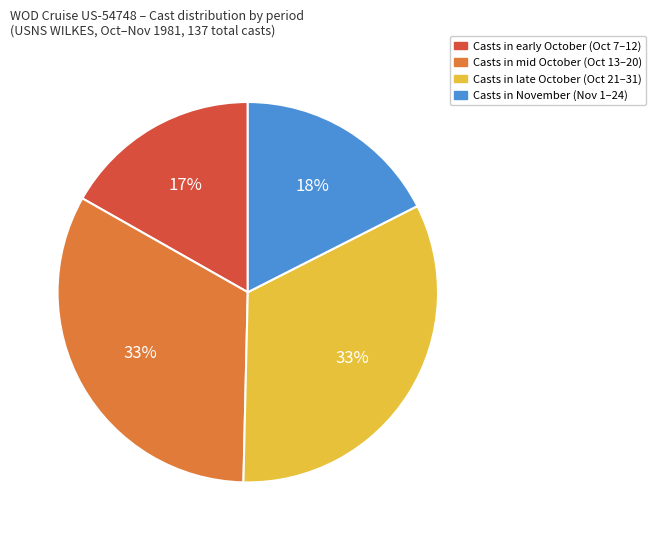

Does any single category account for the majority?

No